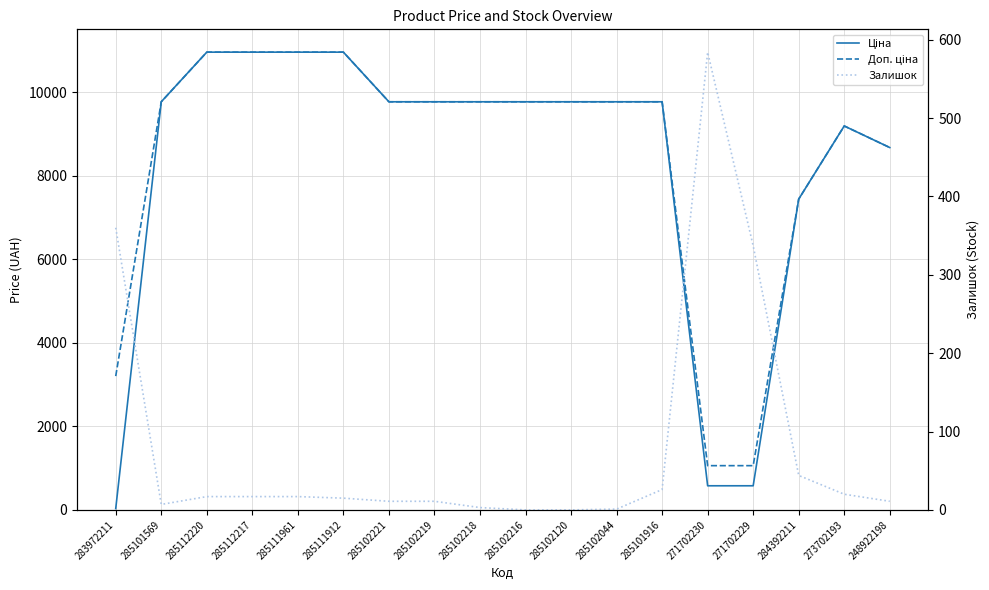

Is this an area chart (filled region under the line)?

No